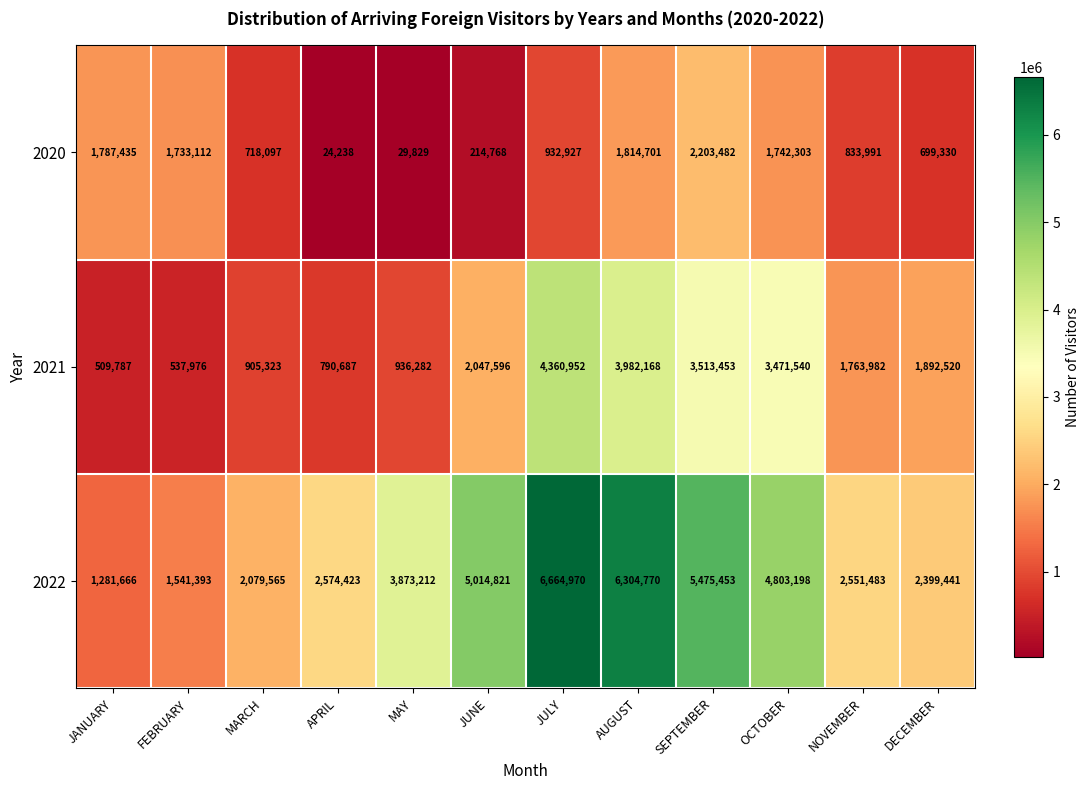

Which series changed the most between SEPTEMBER and OCTOBER?

2022